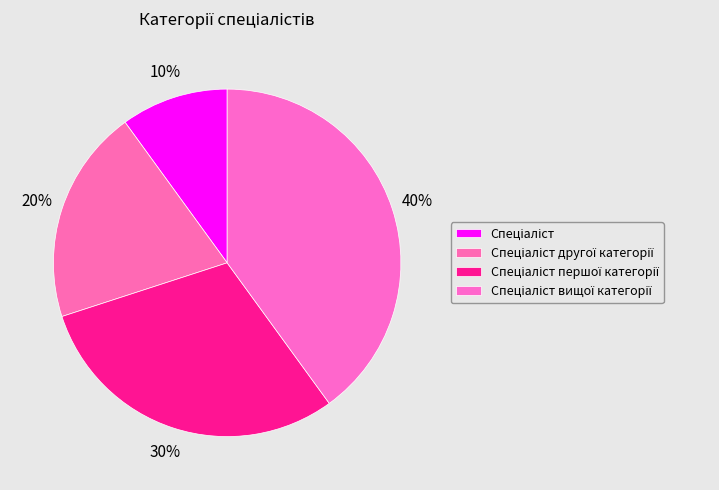

What percentage is the Спеціаліст вищої категорії slice, to the nearest percent?

40%